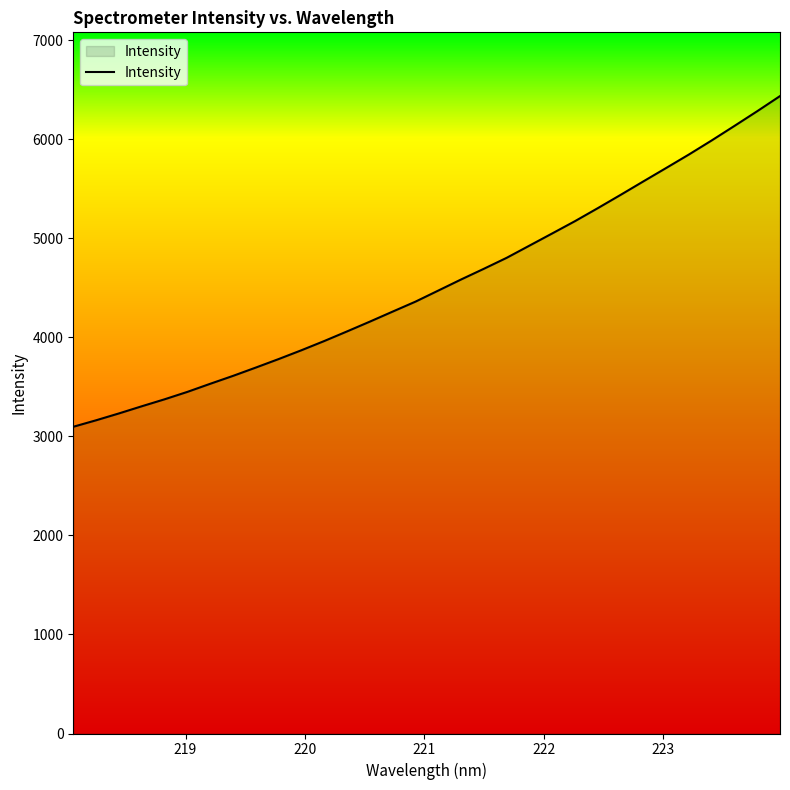

What is the greatest value displayed?

6436.1